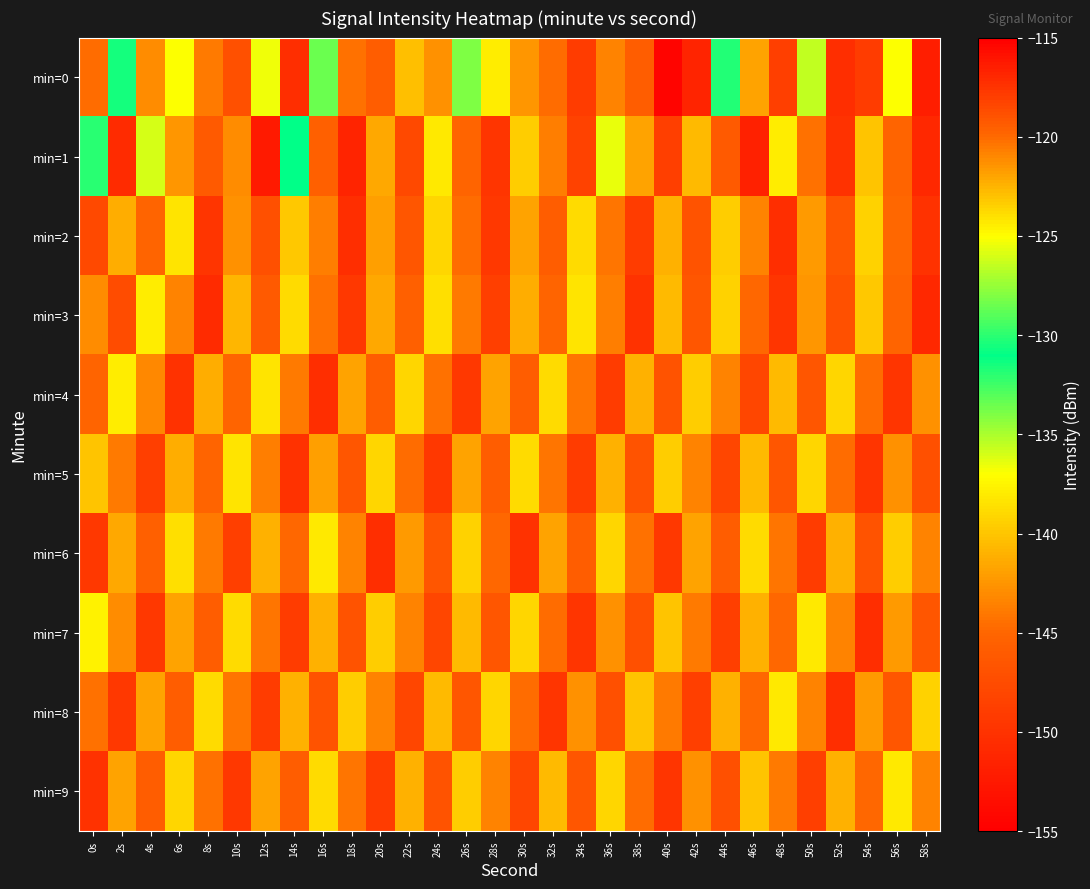

At which category is the sum across all series the highest?

58s